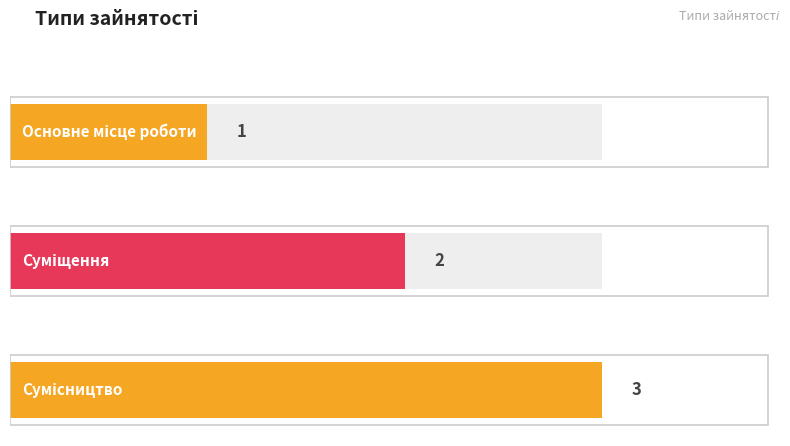

What is the label of the 3rd bar from the left?

Сумісництво